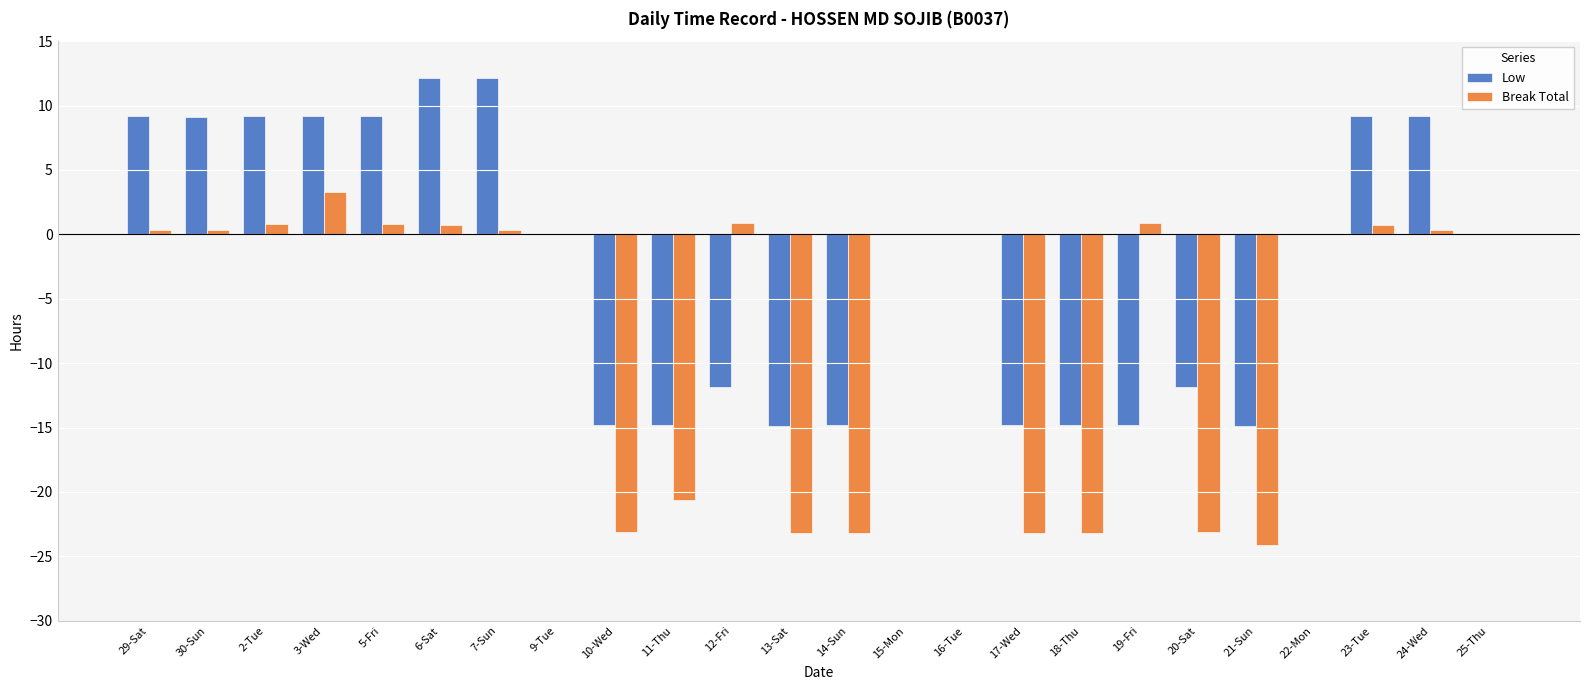

What is the sum of all Low values?

-53.7